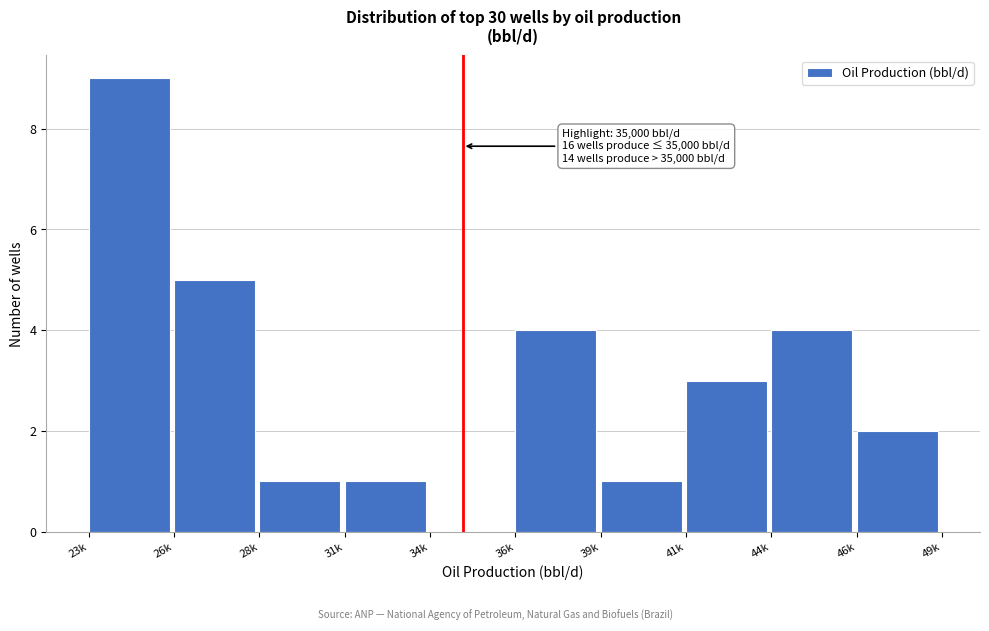

Reading left to right, list all the values displayed in this chart.

23k=9	26k=5	28k=1	31k=1	34k=0	36k=4	39k=1	41k=3	44k=4	46k=2